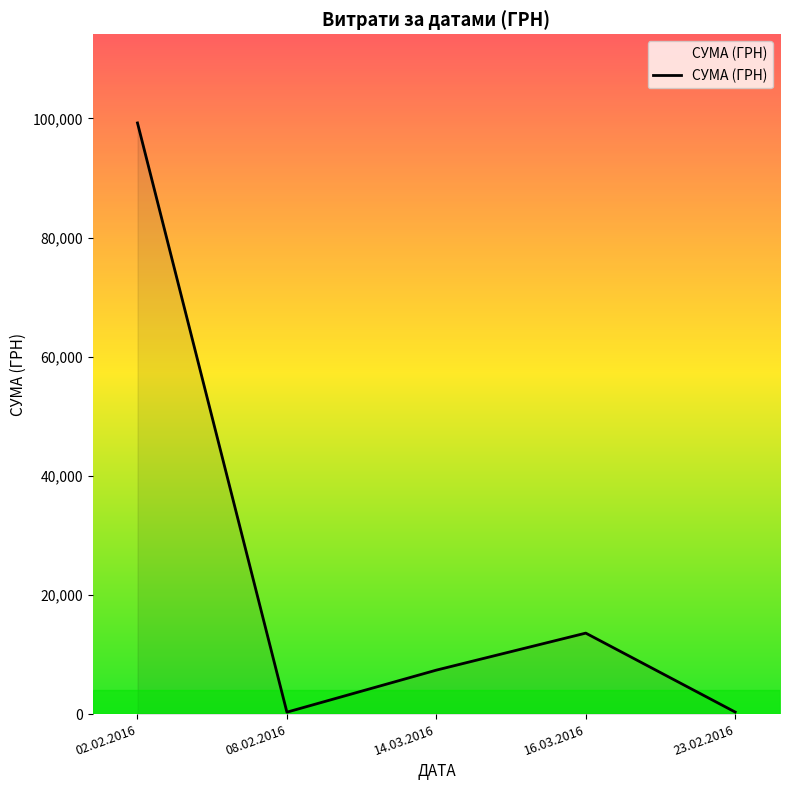

What is the difference between the maximum and second lowest values?

98897.5